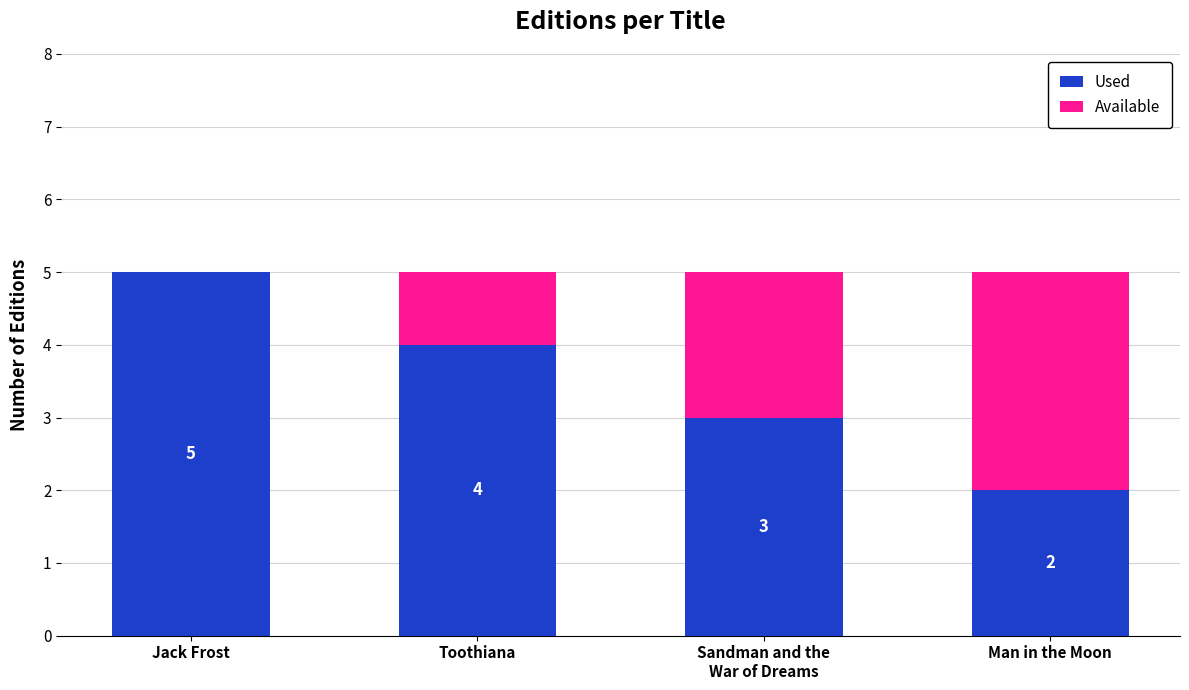

What is the sum of all Used values?

14